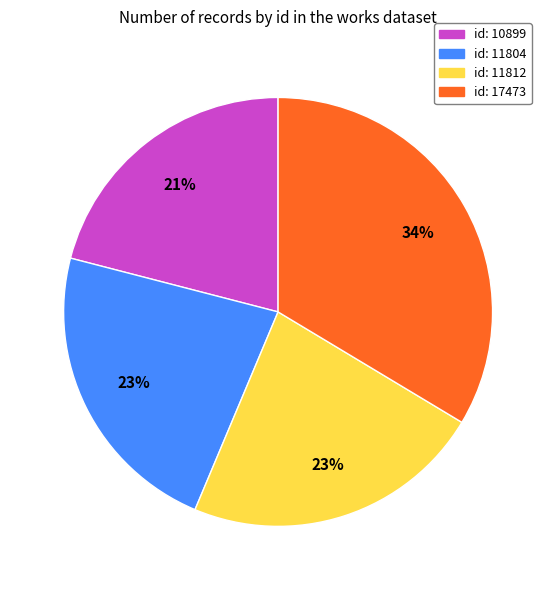

Which slice is the largest?

id: 17473